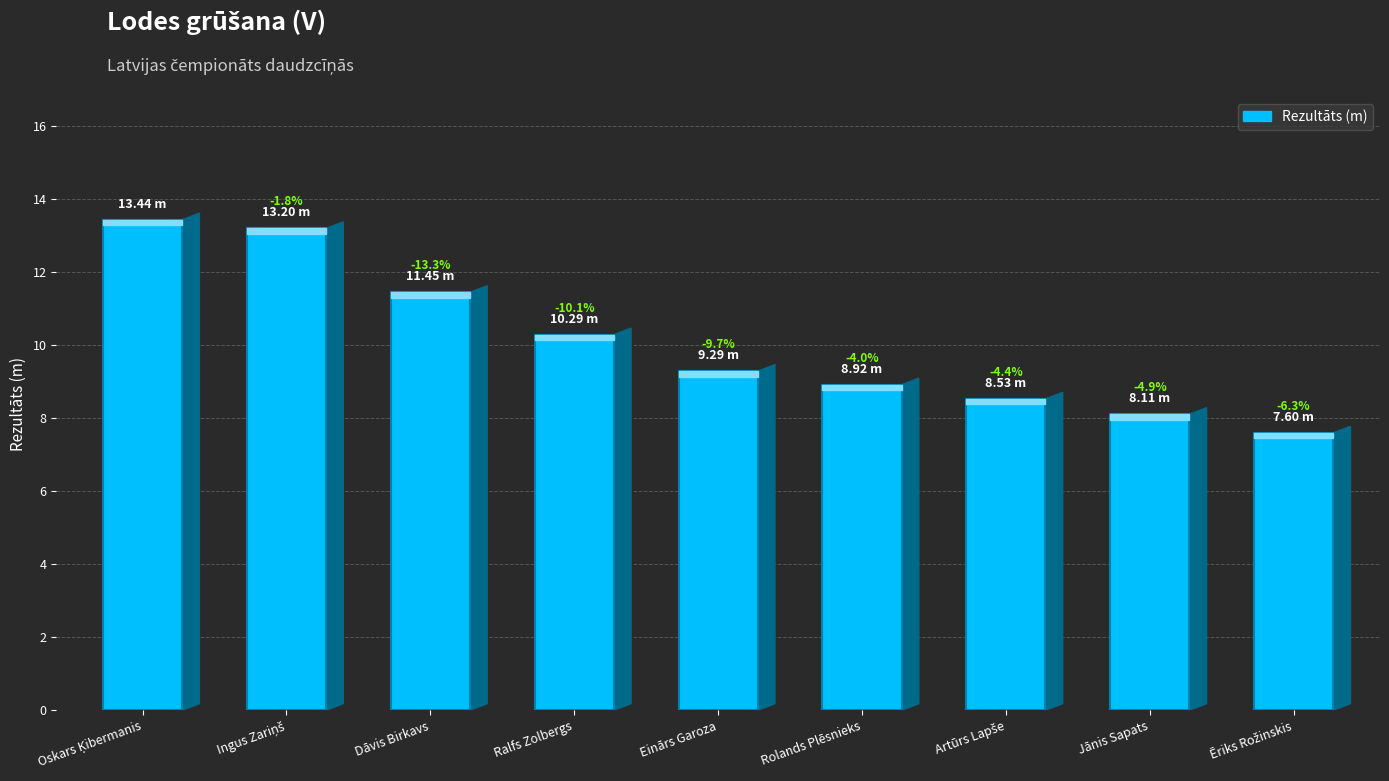

Does the chart contain any negative values?

No